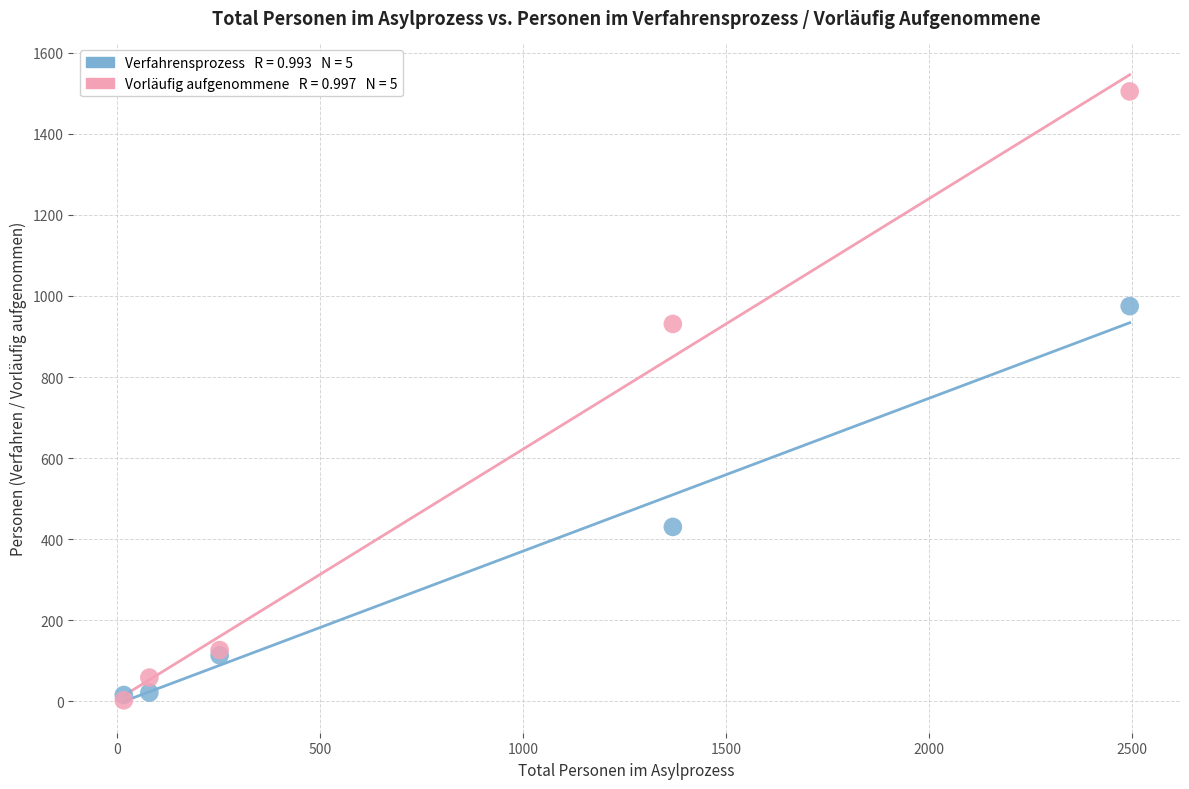

Across all series, what Y value is closest to 753?

931